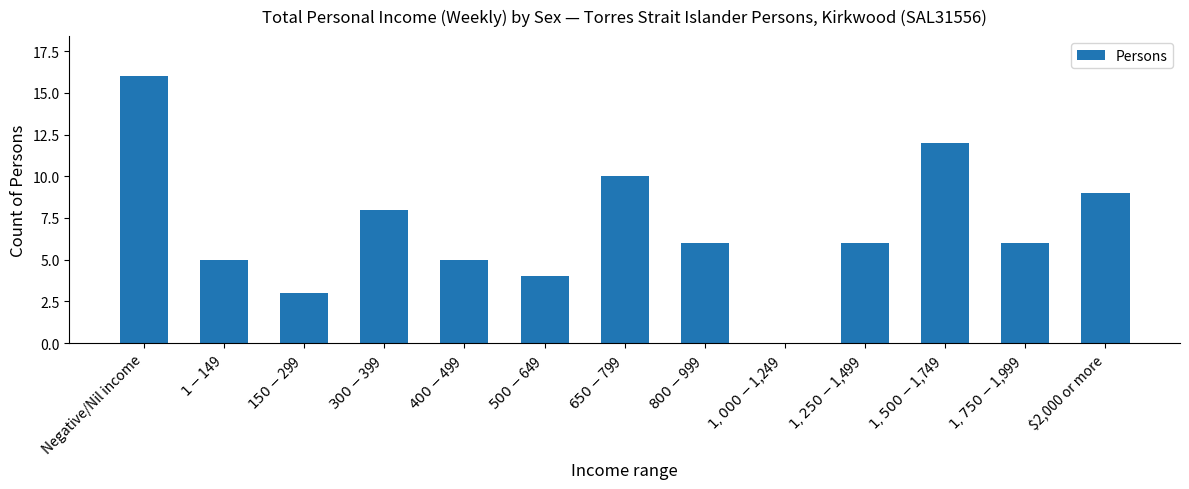

What is the ratio of the value at $1,500-$1,749 to the value at $300-$399?

1.5